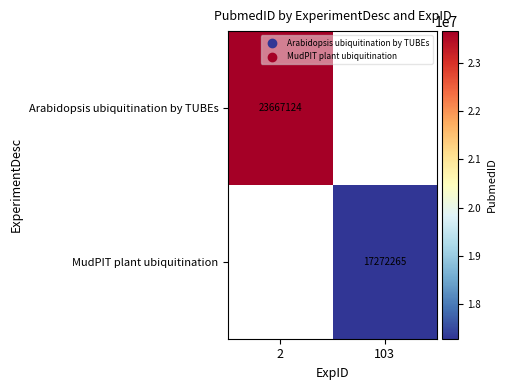

Count the number of categories in the chart.

2